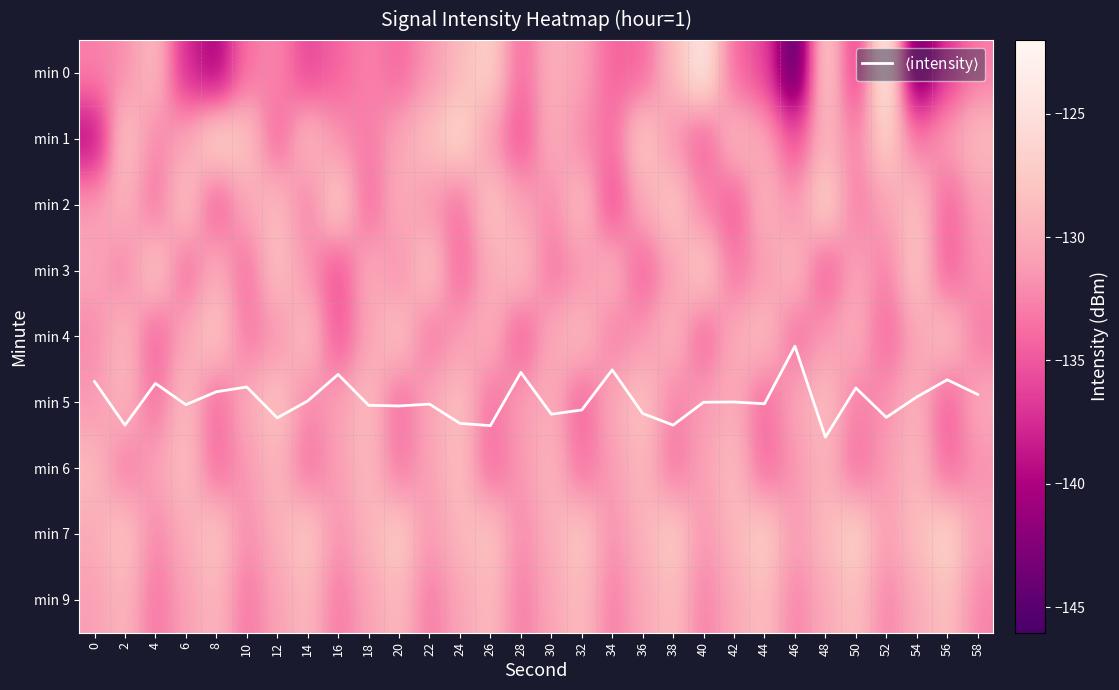

What is the sum of all min 9 values?

-3922.5